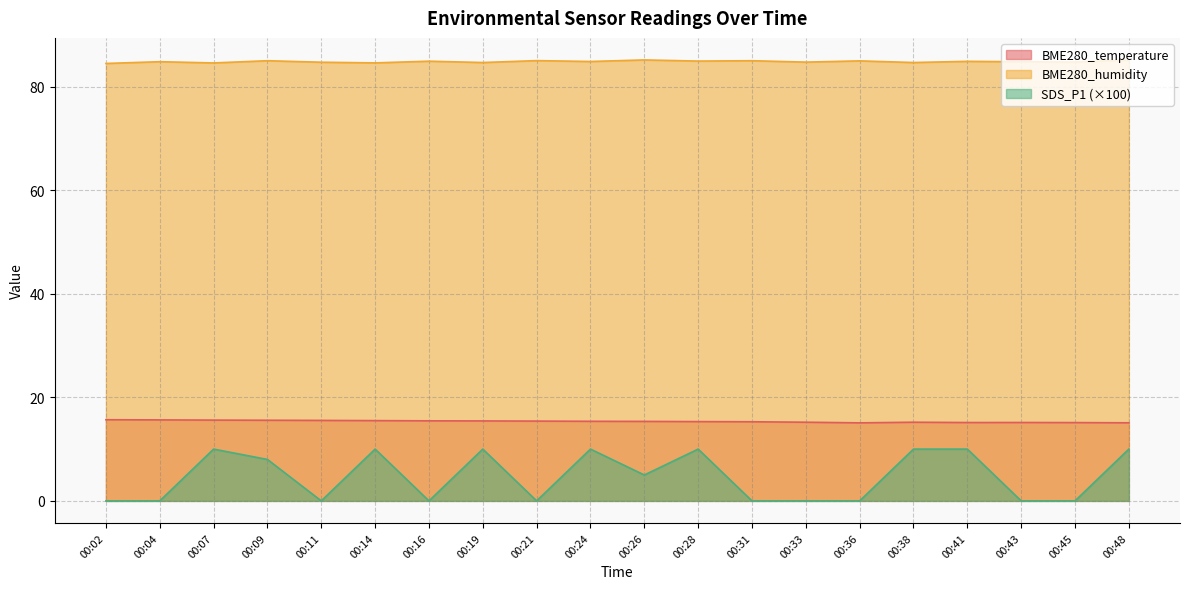

What is the maximum value for SDS_P1?

10.0